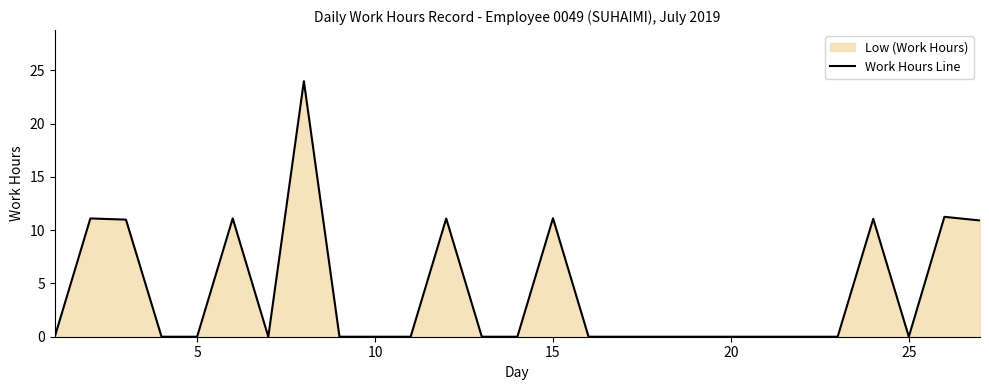

Is it true that the value at 20 is 0.0?

True